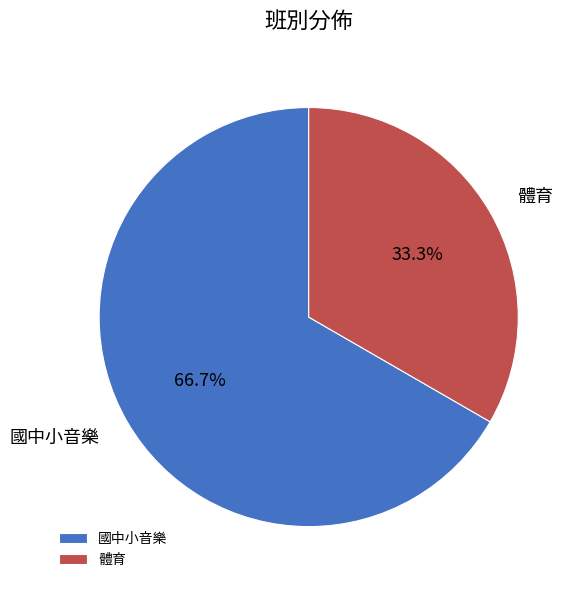

Rank the categories by value from highest to lowest.

國中小音樂, 體育